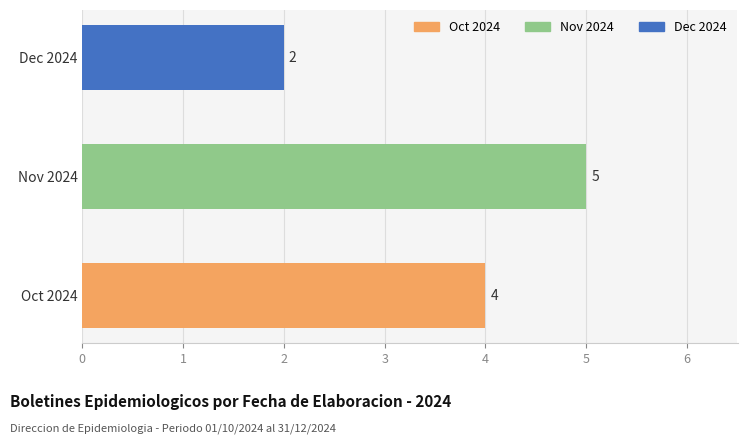

Count the number of categories in the chart.

3